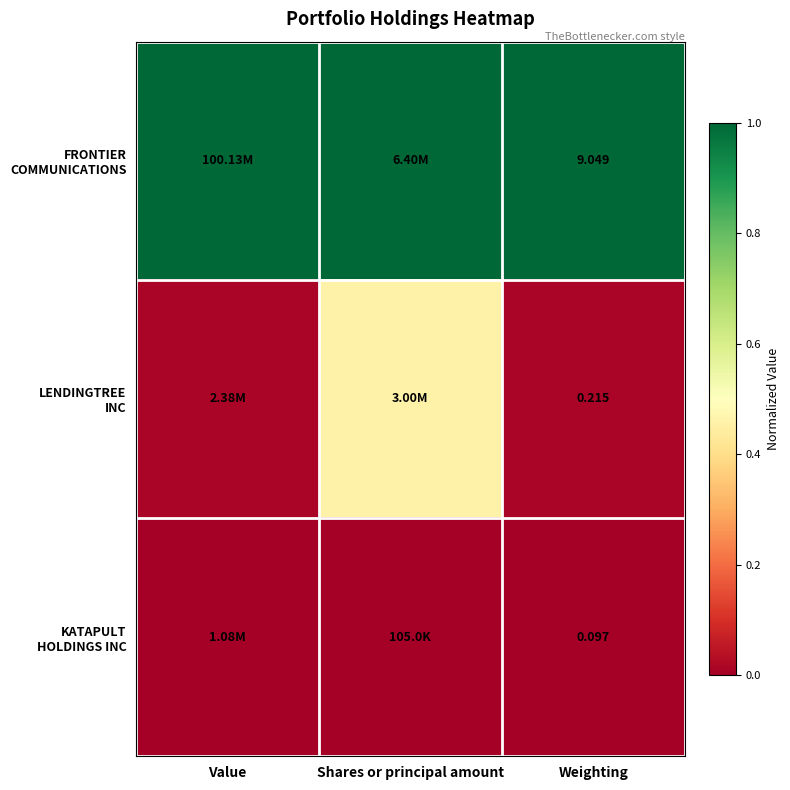

Is it true that KATAPULT HOLDINGS INC equals 0.0 at Weighting?

True